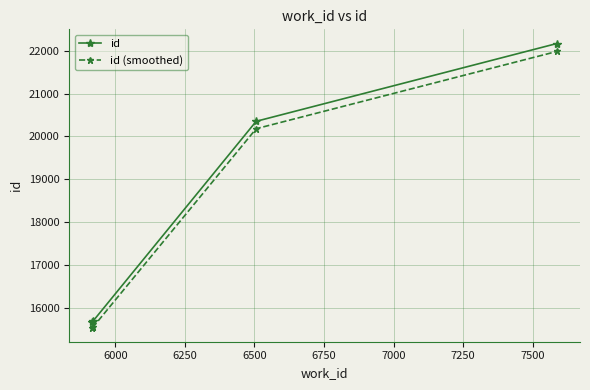

What is the maximum value shown in the chart?

22167.0